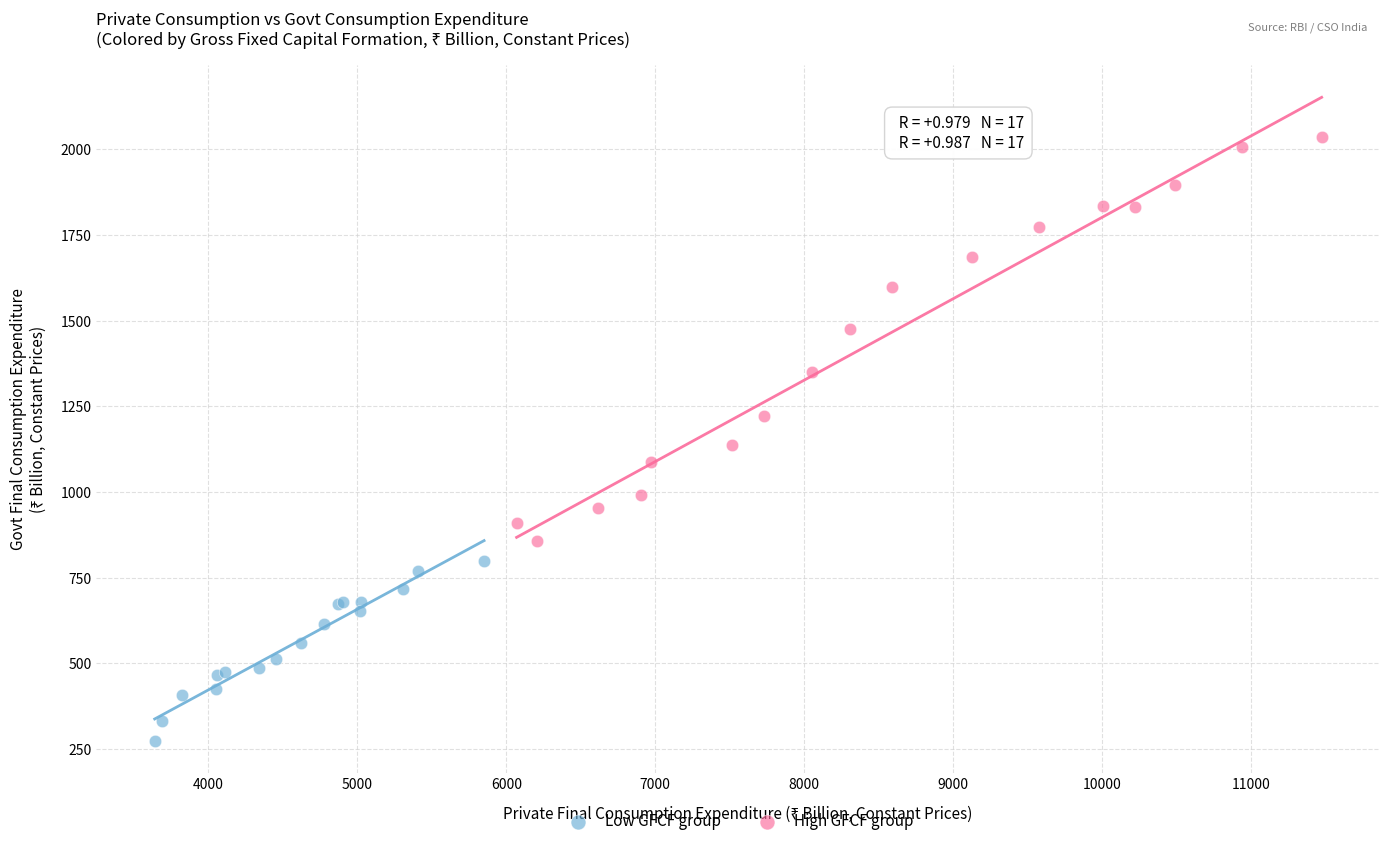

Which series contains the lowest Y value?

Low GFCF group